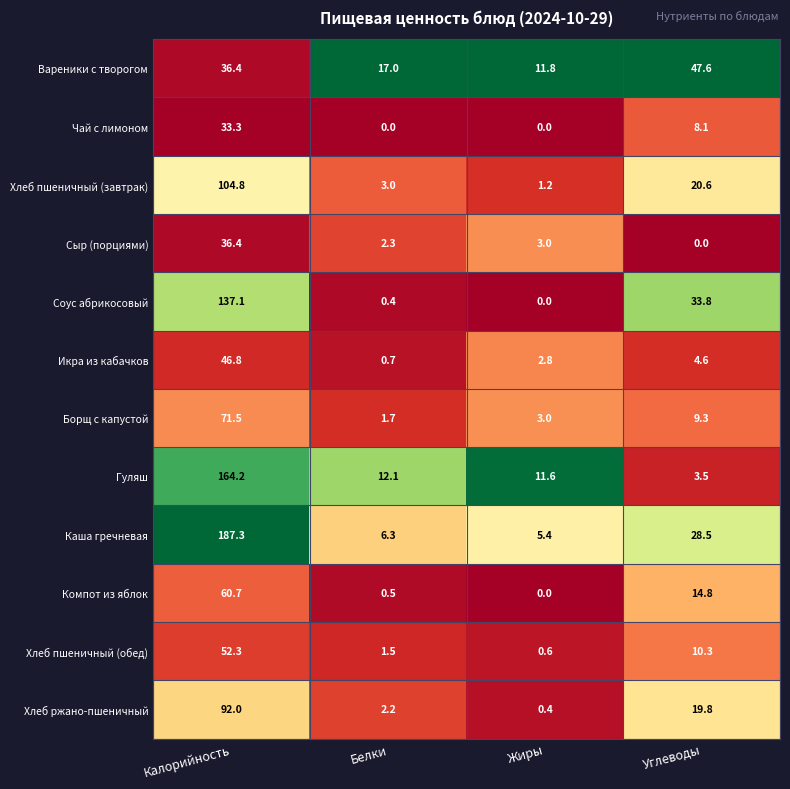

List the series in order of their peak value, lowest first.

Чай с лимоном, Сыр (порциями), Икра из кабачков, Вареники с творогом, Хлеб пшеничный (обед), Компот из яблок, Борщ с капустой, Хлеб ржано-пшеничный, Хлеб пшеничный (завтрак), Соус абрикосовый, Гуляш, Каша гречневая